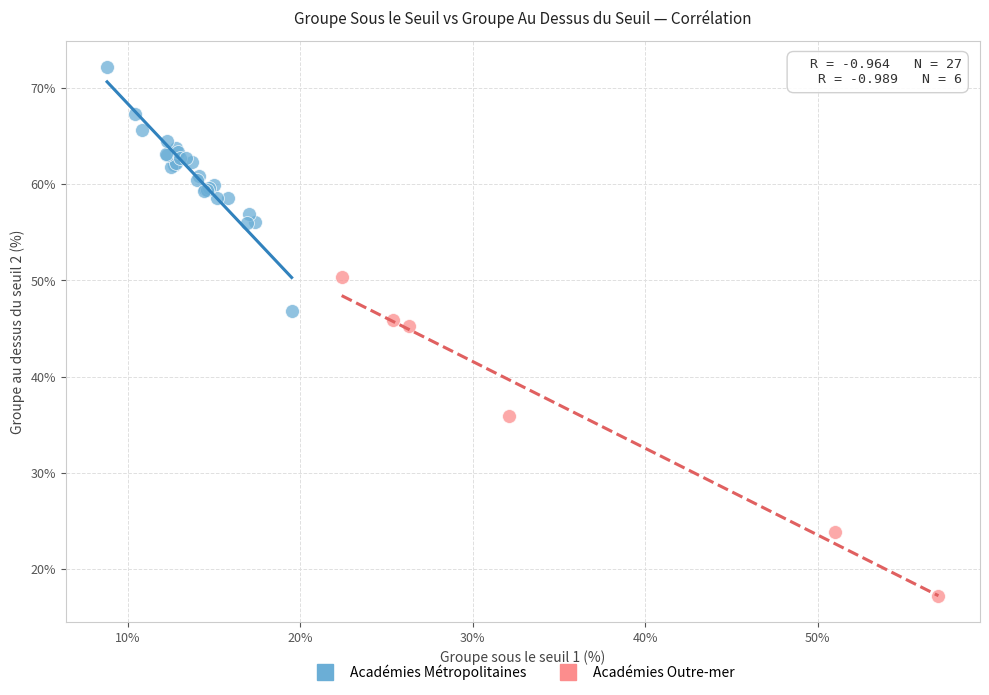

Which series reaches the maximum Y coordinate?

Académies Métropolitaines